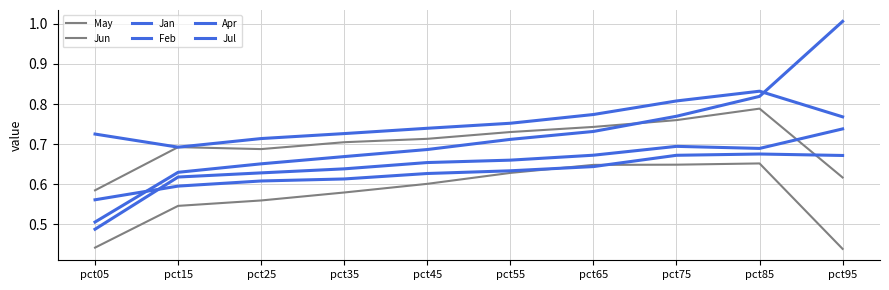

What is the total value across all series at pct35?

3.9